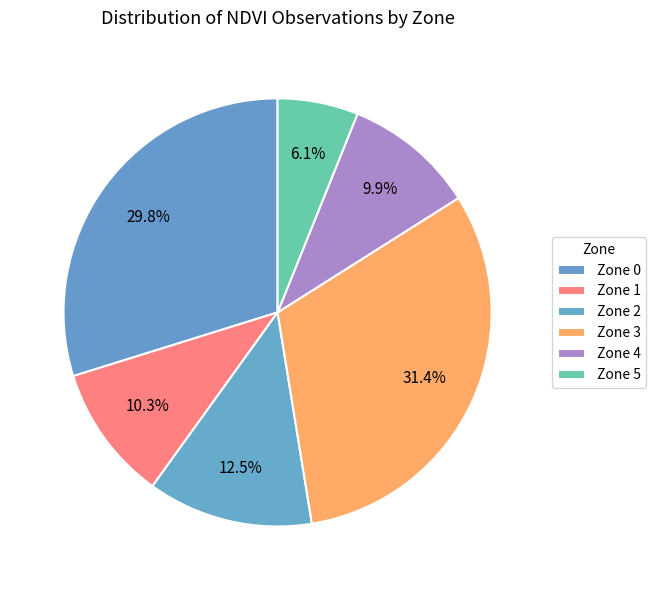

Between Zone 5 and Zone 4, which is larger?

Zone 4